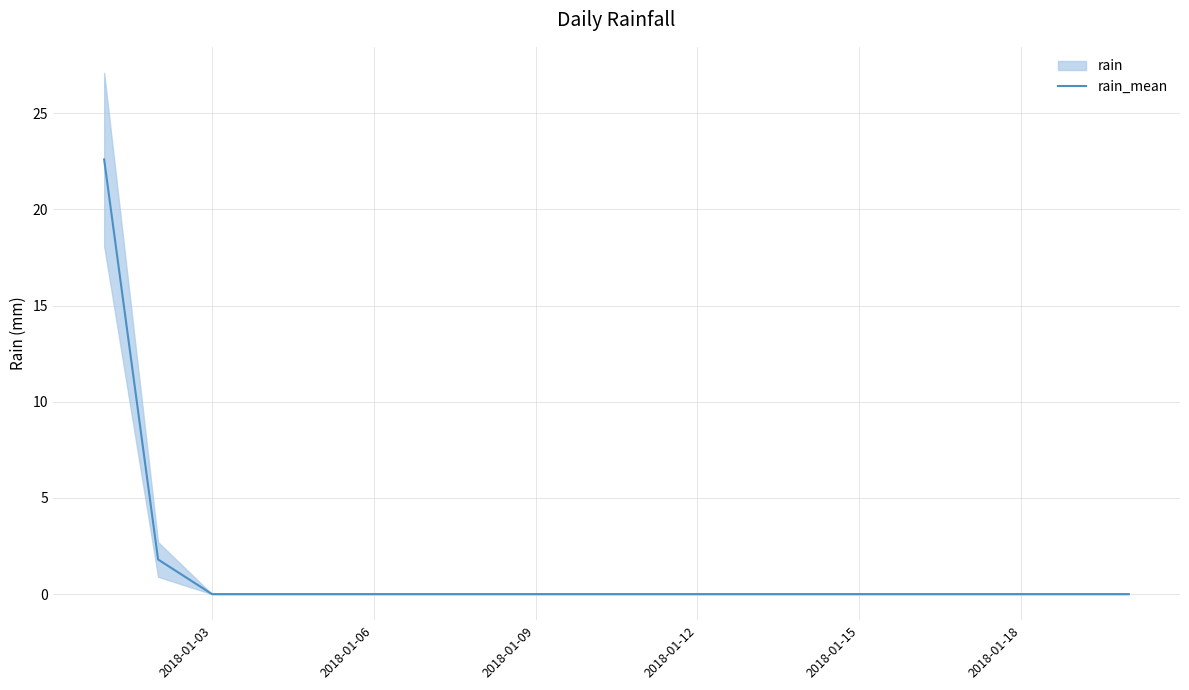

Is this an area chart (filled region under the line)?

No